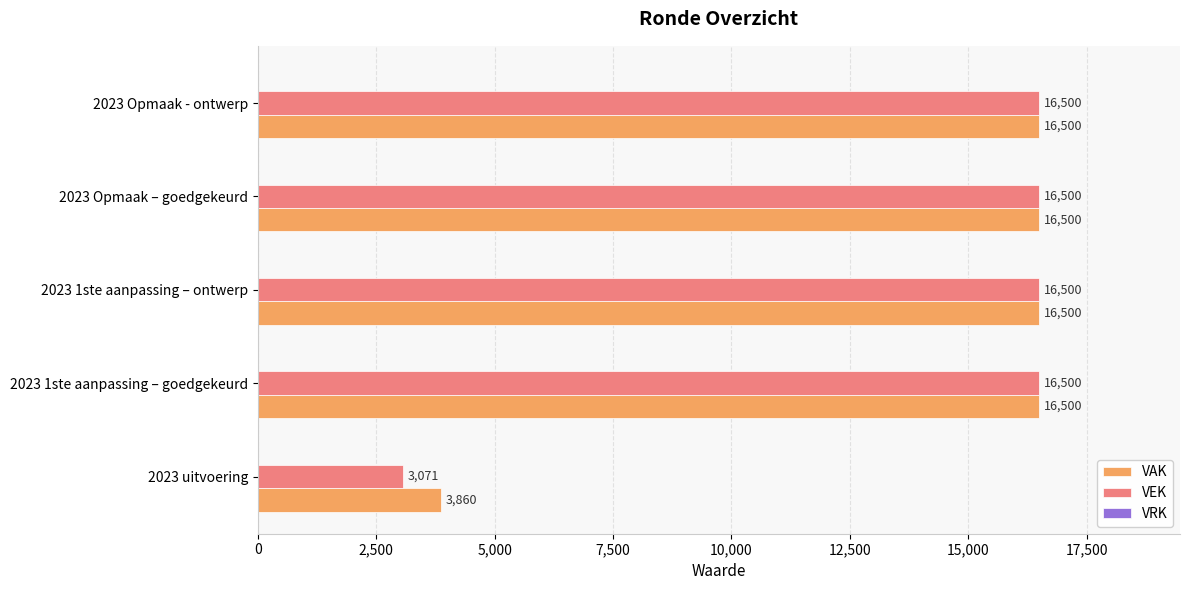

What is the total value across all series at 2023 1ste aanpassing – ontwerp?

33000